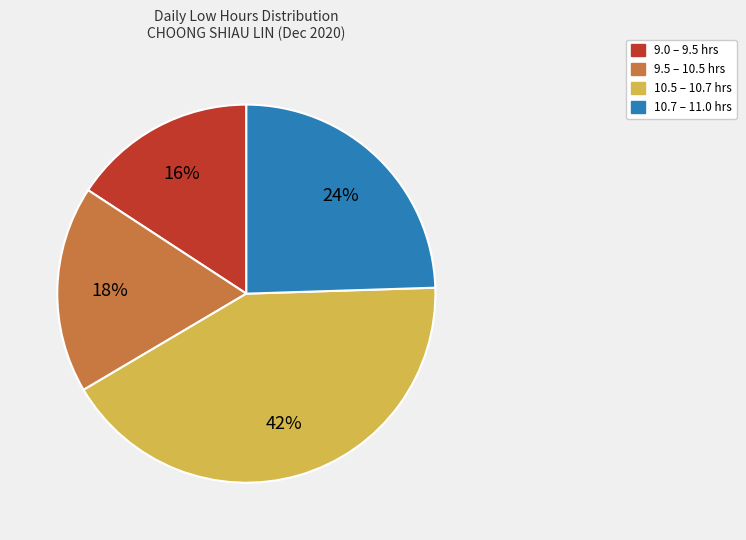

To the nearest percent, what is the average slice percentage?

25%